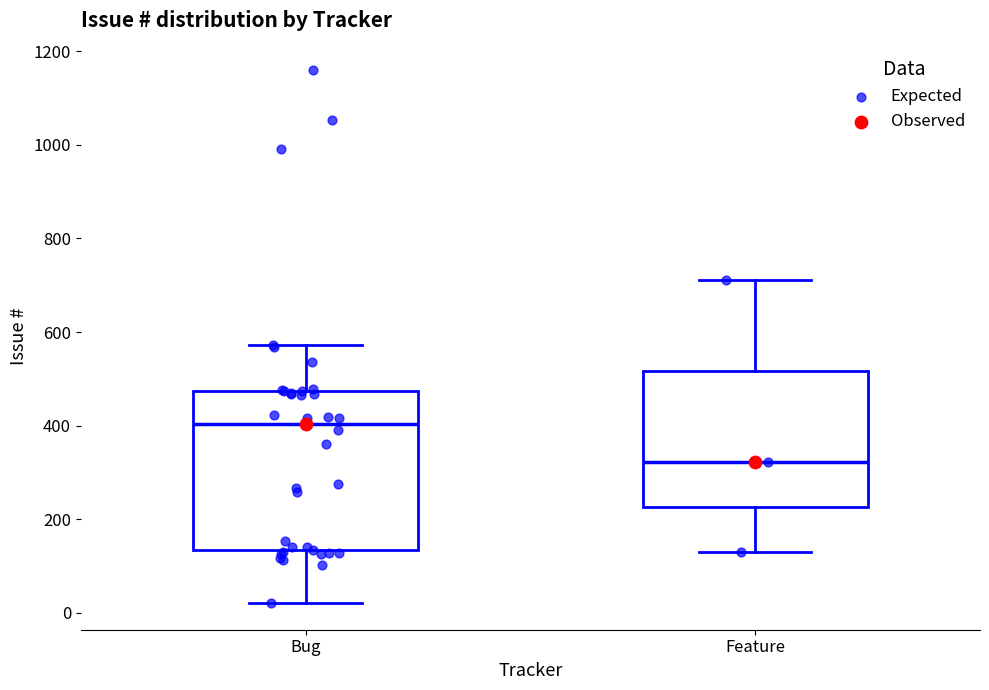

Where does the median line of the box for Bug sit on the y-axis? The values are not printed on the chart, so give them approximately, as read against the axis.

400